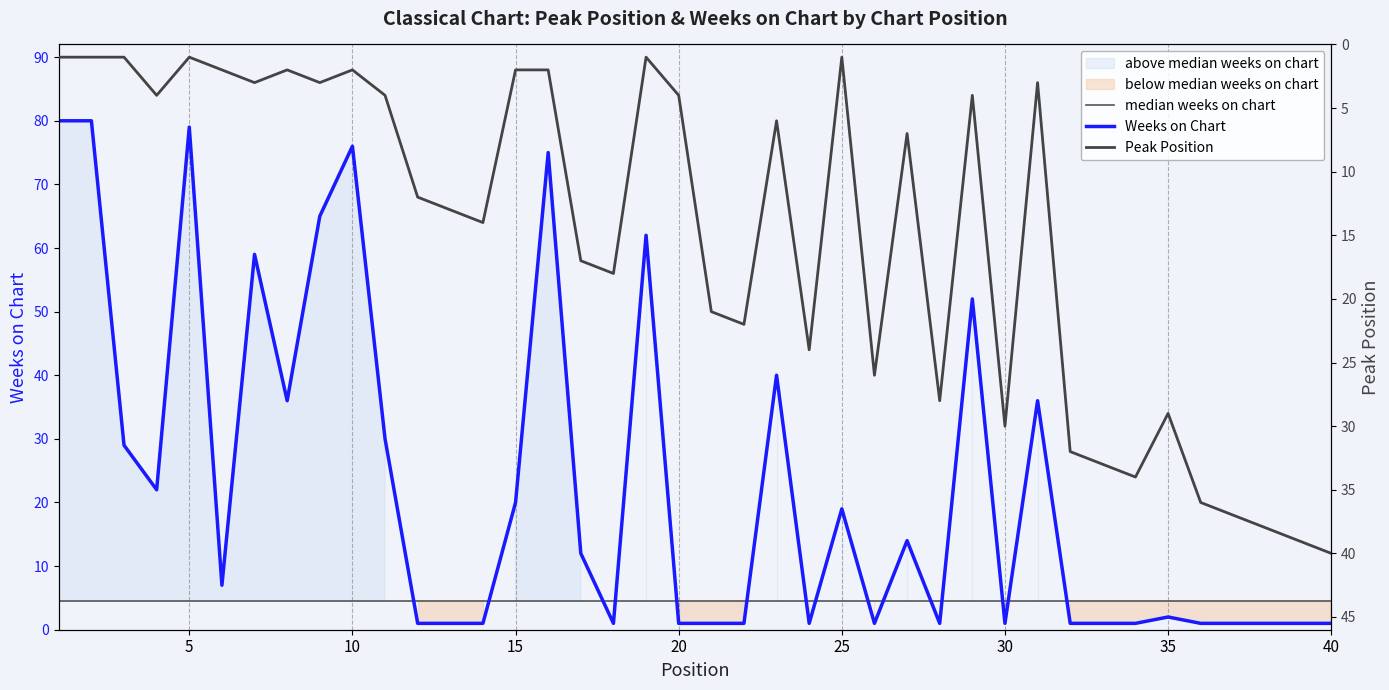

How many times do Weeks on Chart and Peak Position cross each other?

15